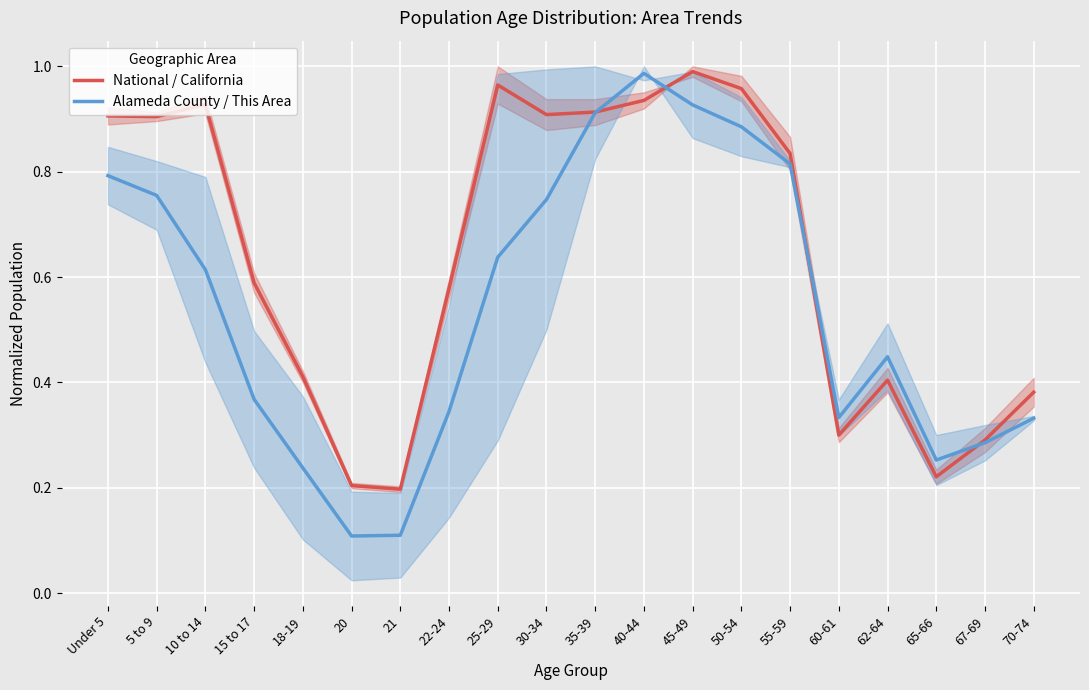

Reading left to right, list all the values displayed in this chart.

National / California: 0.9	0.9	0.9	0.6	0.4	0.2	0.2	0.6	1.0	0.9	0.9	0.9	1.0	1.0	0.8	0.3	0.4	0.2	0.3	0.4
Alameda County / This Area: 0.8	0.8	0.6	0.4	0.2	0.1	0.1	0.3	0.6	0.7	0.9	1.0	0.9	0.9	0.8	0.3	0.4	0.3	0.3	0.3